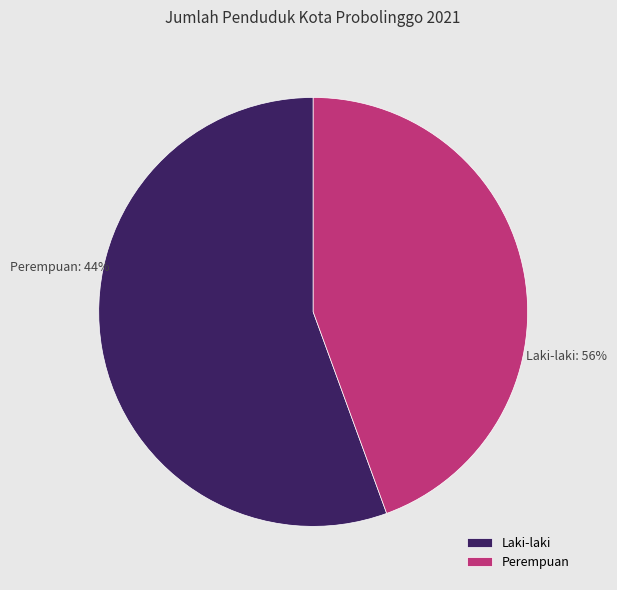

Does any single category account for the majority?

Yes